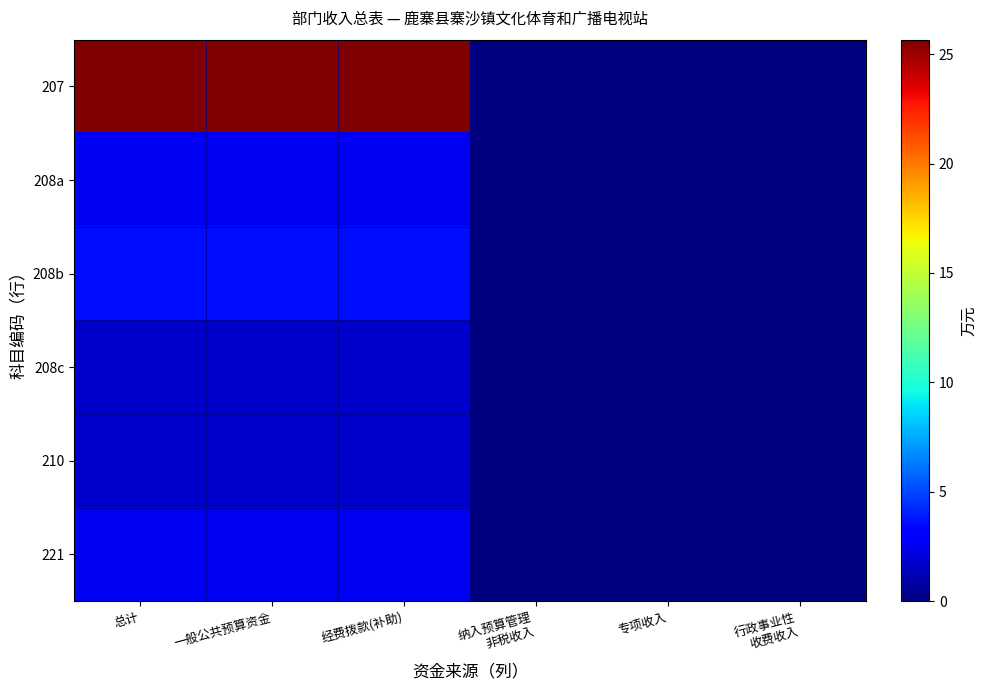

Reading left to right, what are all the values shown in this chart?

207: 总计=25.7	一般公共预算资金=25.7	经费拨款(补助)=25.7	纳入预算管理
非税收入=0.0	专项收入=0.0	行政事业性
收费收入=0.0
208a: 总计=2.6	一般公共预算资金=2.6	经费拨款(补助)=2.6	纳入预算管理
非税收入=0.0	专项收入=0.0	行政事业性
收费收入=0.0
208b: 总计=3.5	一般公共预算资金=3.5	经费拨款(补助)=3.5	纳入预算管理
非税收入=0.0	专项收入=0.0	行政事业性
收费收入=0.0
208c: 总计=1.8	一般公共预算资金=1.8	经费拨款(补助)=1.8	纳入预算管理
非税收入=0.0	专项收入=0.0	行政事业性
收费收入=0.0
210: 总计=1.7	一般公共预算资金=1.7	经费拨款(补助)=1.7	纳入预算管理
非税收入=0.0	专项收入=0.0	行政事业性
收费收入=0.0
221: 总计=2.6	一般公共预算资金=2.6	经费拨款(补助)=2.6	纳入预算管理
非税收入=0.0	专项收入=0.0	行政事业性
收费收入=0.0